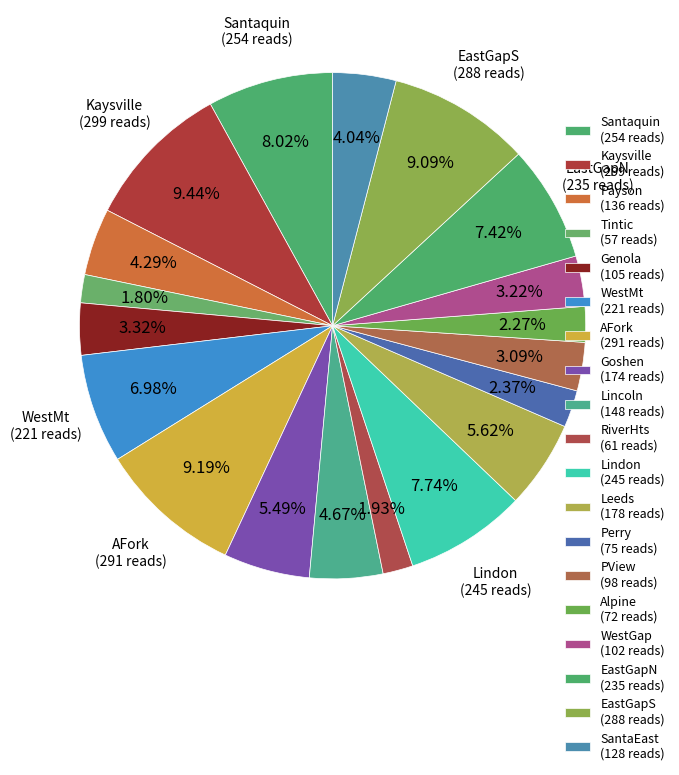

Is there a majority slice in this chart?

No